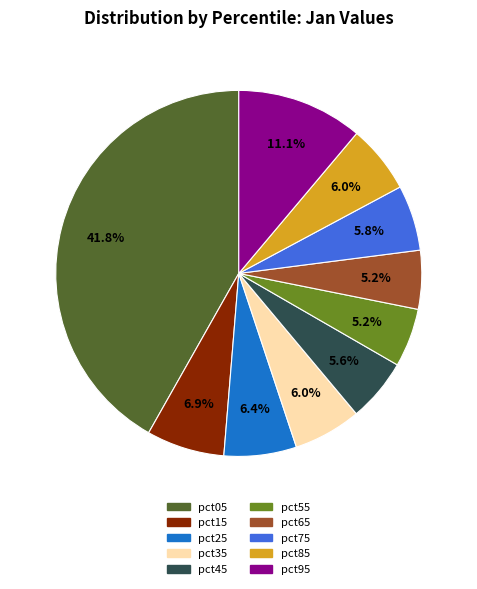

What is the largest slice in the pie chart?

pct05